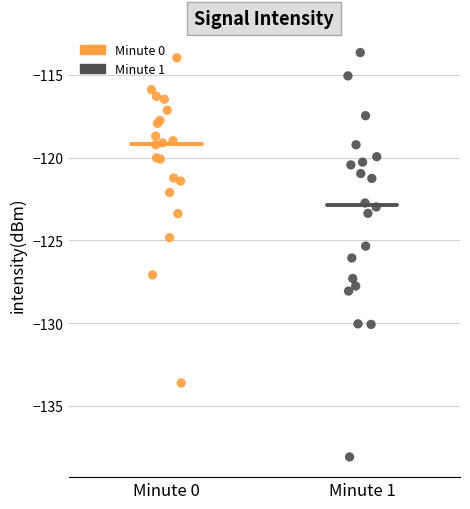

What are all the series names shown in the legend?

Minute 0, Minute 1